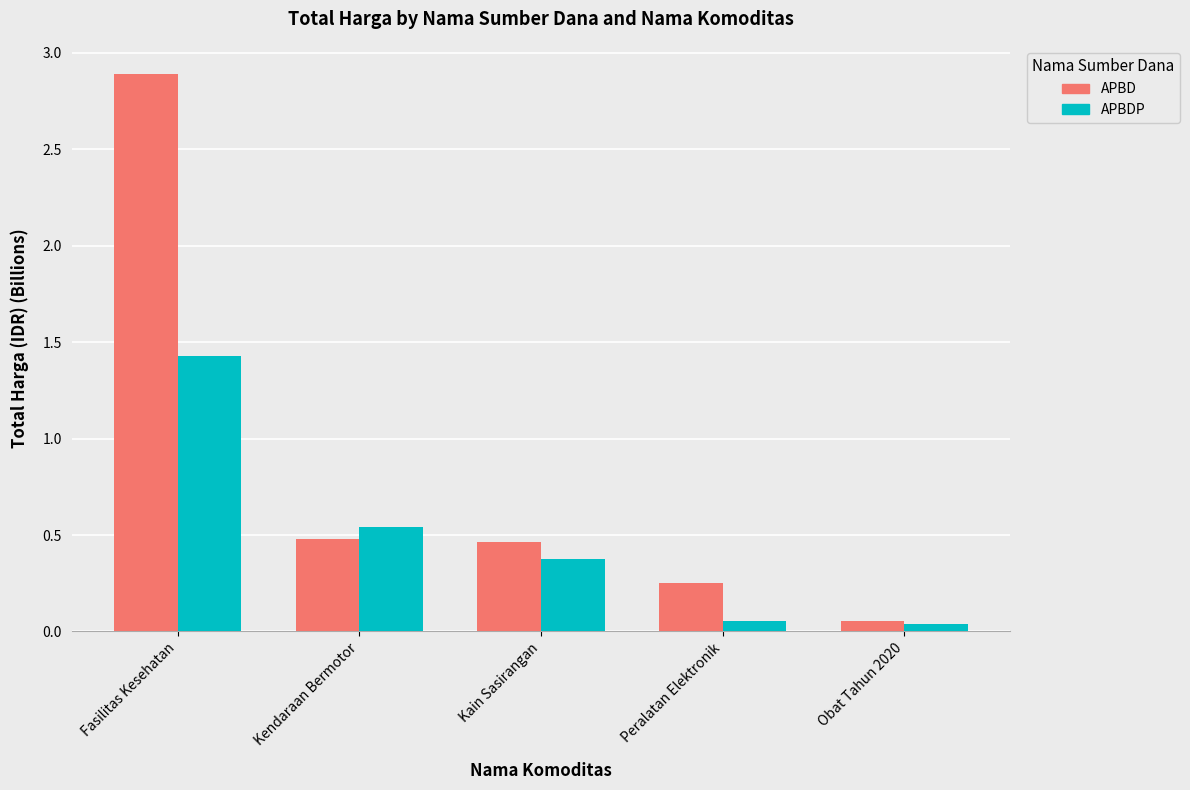

What is the difference between the second highest and second lowest values in the APBD series?

0.2